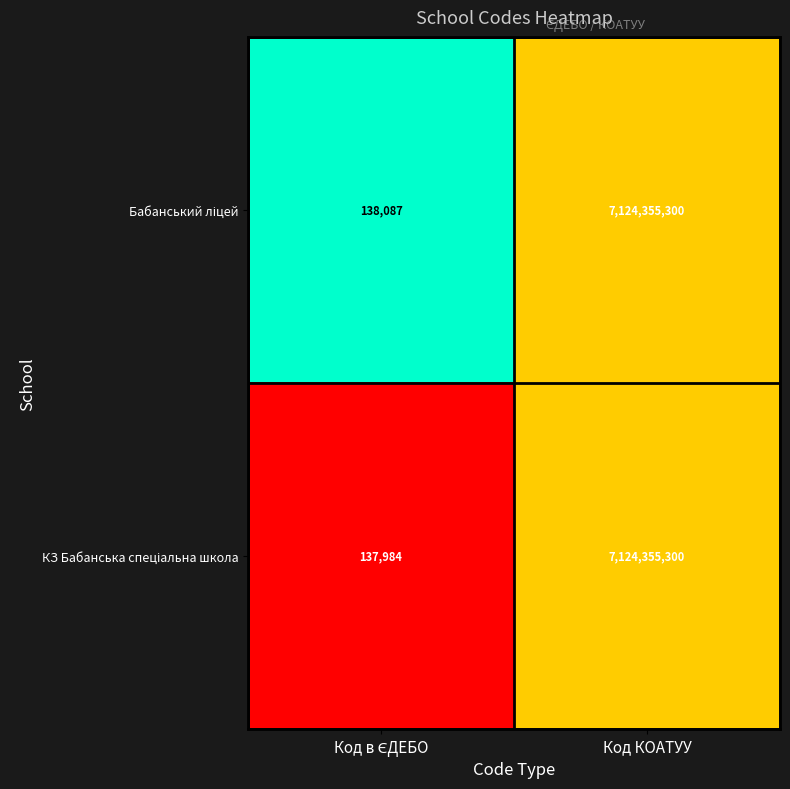

What is the total value across all series at Код КОАТУУ?

14248710600